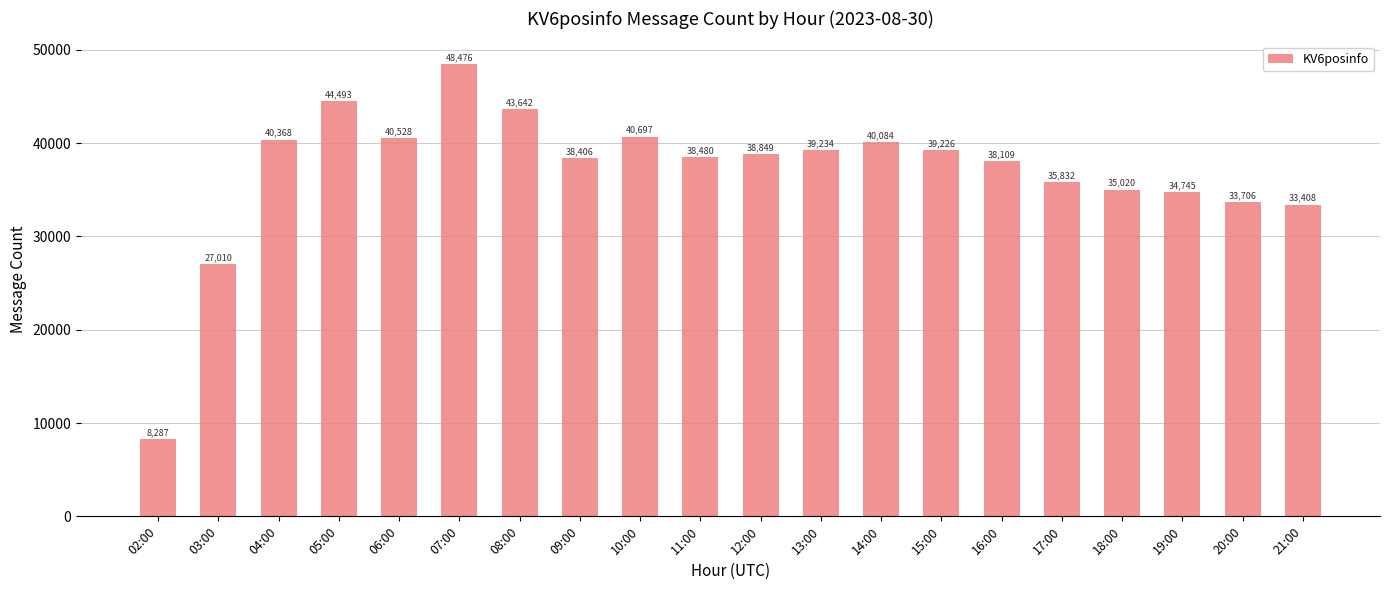

At which category does the chart reach its minimum across all series?

02:00